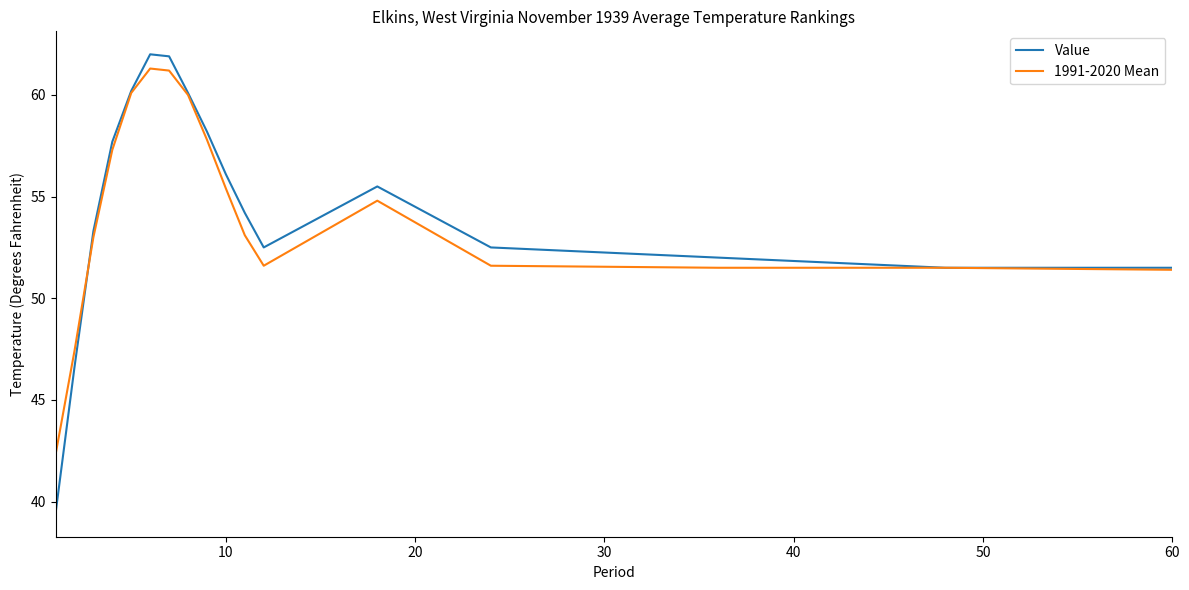

What is the lowest value of the 1991-2020 Mean series?

42.3